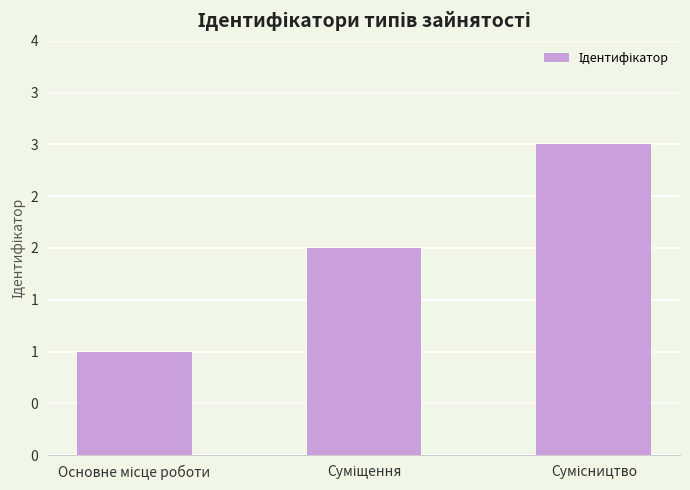

Which category has the highest value across all series?

Сумісництво